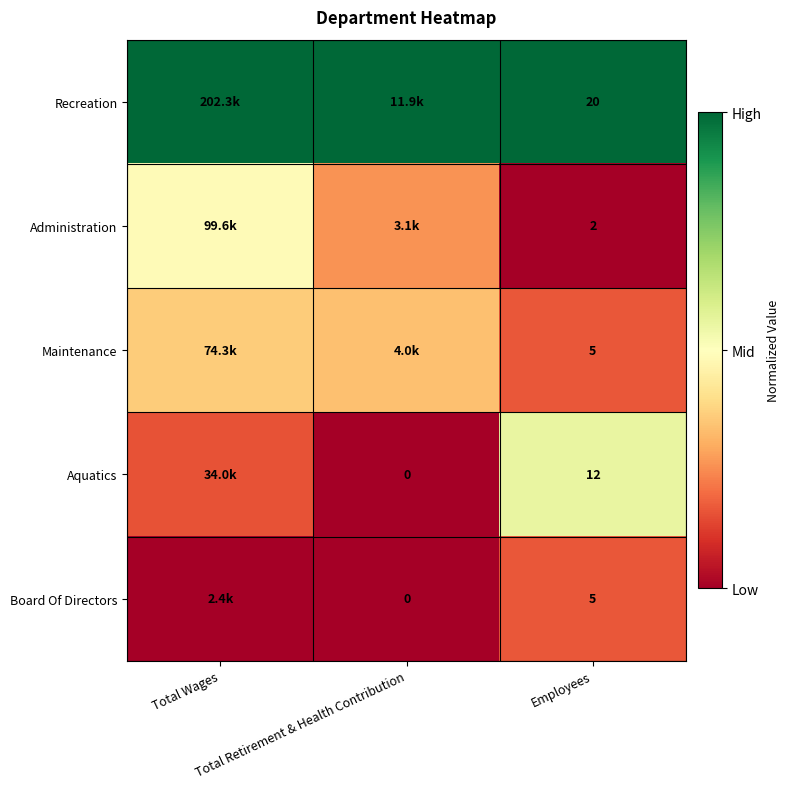

Which category has the highest value in the Administration series?

Total Wages